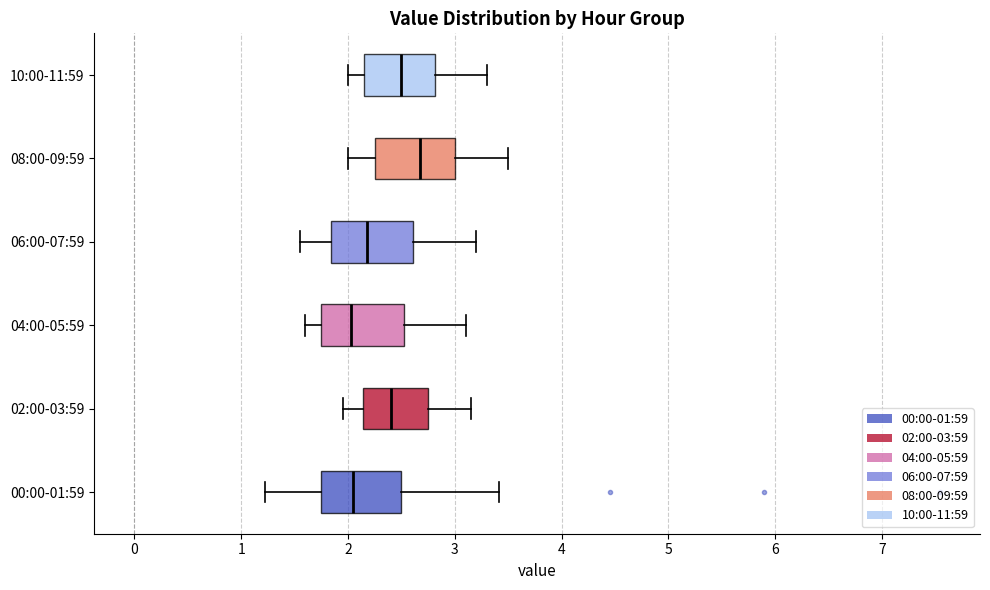

Reading bottom to top, transcribe this box plot: for each box, give where its median line is, the range the box spans, and where its two whiskers end, as read against the x-axis. The values are not printed on the chart, so give them approximately, as read against the axis.

00:00-01:59: median 2.0, box 1.7 to 2.5, whiskers 1.2 to 3.4
02:00-03:59: median 2.4, box 2.1 to 2.8, whiskers 2.0 to 3.2
04:00-05:59: median 2.0, box 1.8 to 2.5, whiskers 1.6 to 3.1
06:00-07:59: median 2.2, box 1.8 to 2.6, whiskers 1.6 to 3.2
08:00-09:59: median 2.7, box 2.3 to 3.0, whiskers 2.0 to 3.5
10:00-11:59: median 2.5, box 2.2 to 2.8, whiskers 2.0 to 3.3